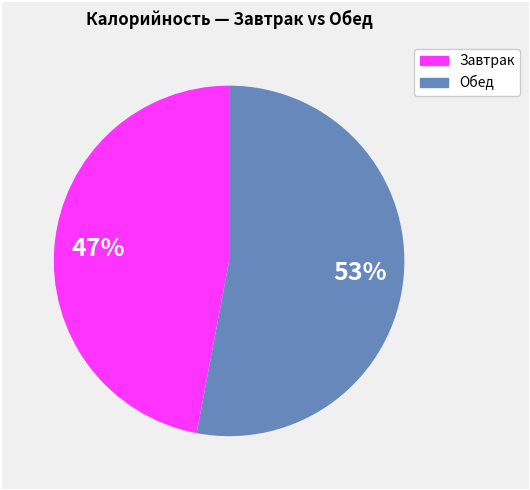

Count the number of slices in the pie.

2